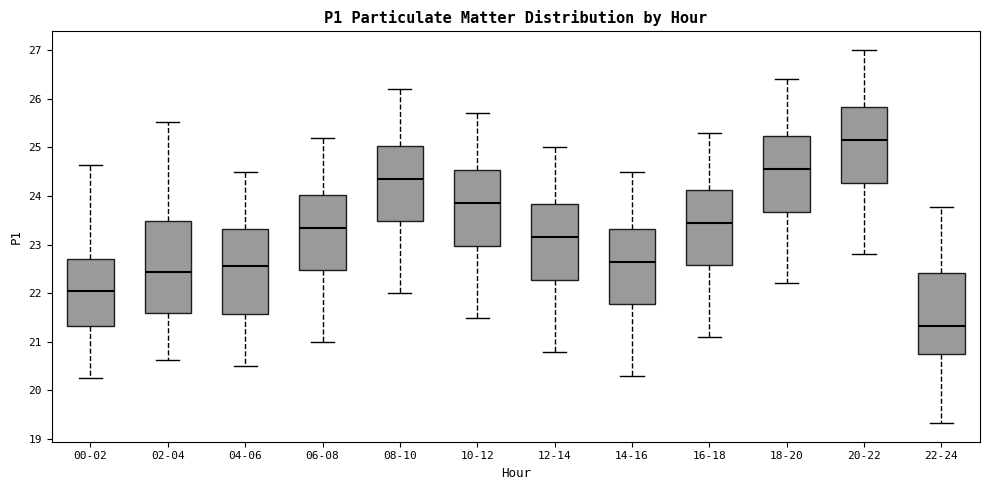

Which box has the lowest median line?

22-24